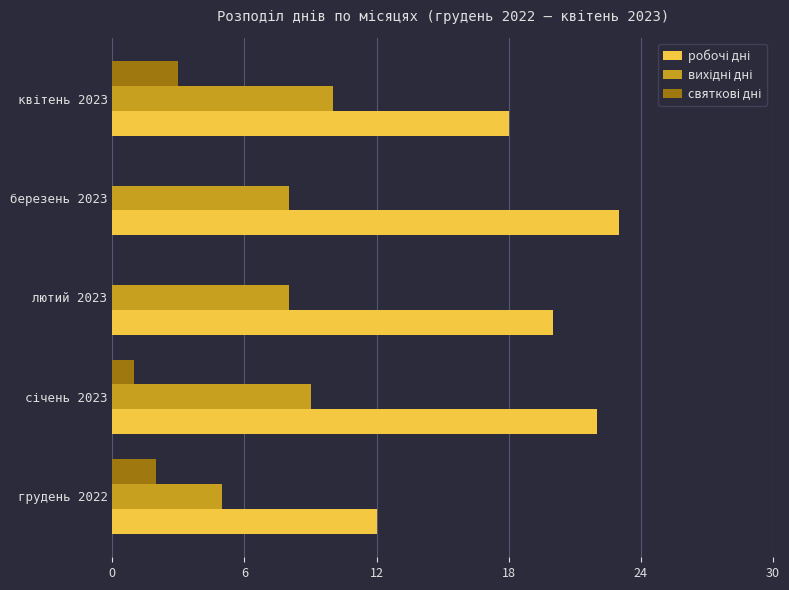

What is the maximum value shown in the chart?

23